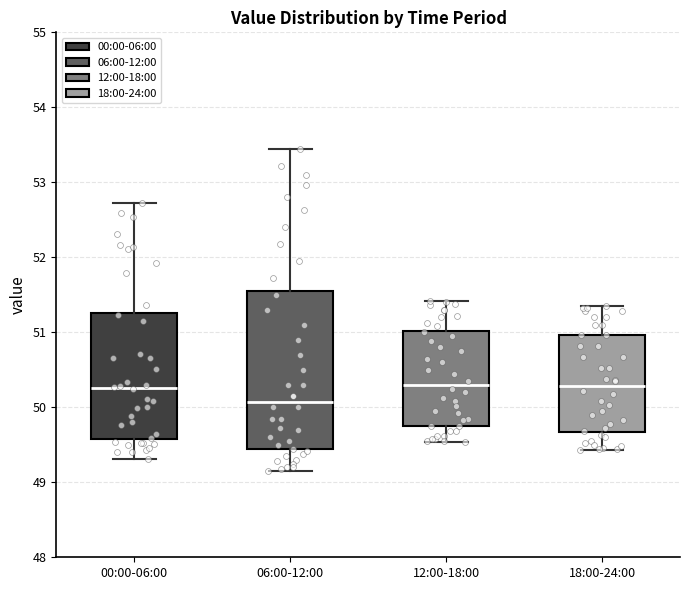

Comparing the boxes themselves (not the whiskers), which one is the tallest?

06:00-12:00